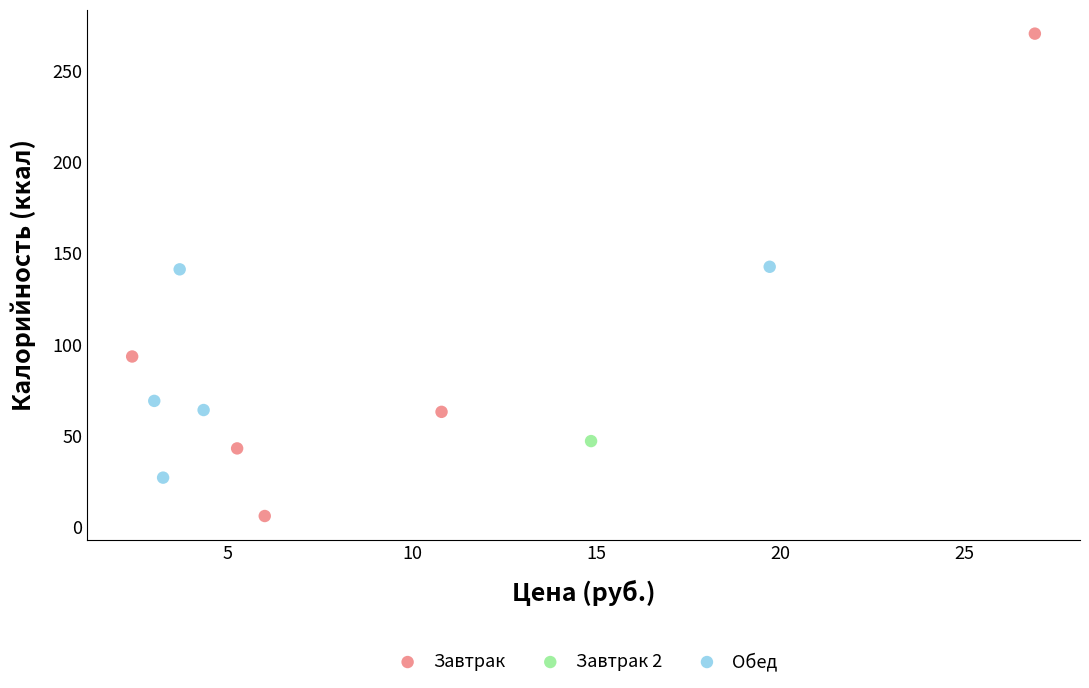

Which series contains the lowest Y value?

Завтрак